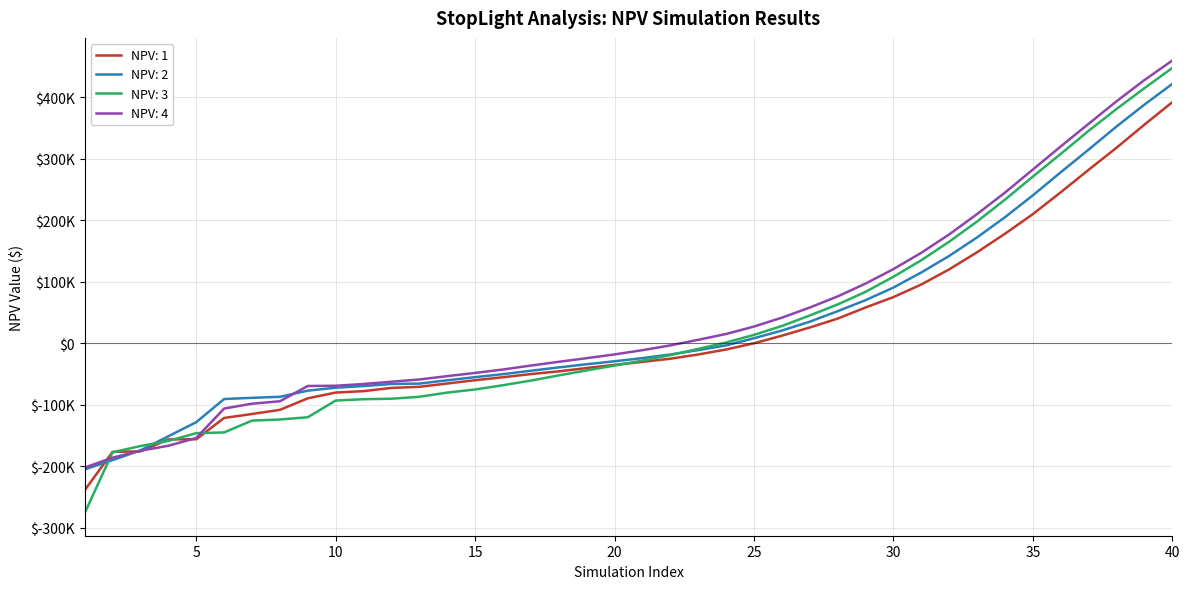

At which category is the sum across all series the highest?

40